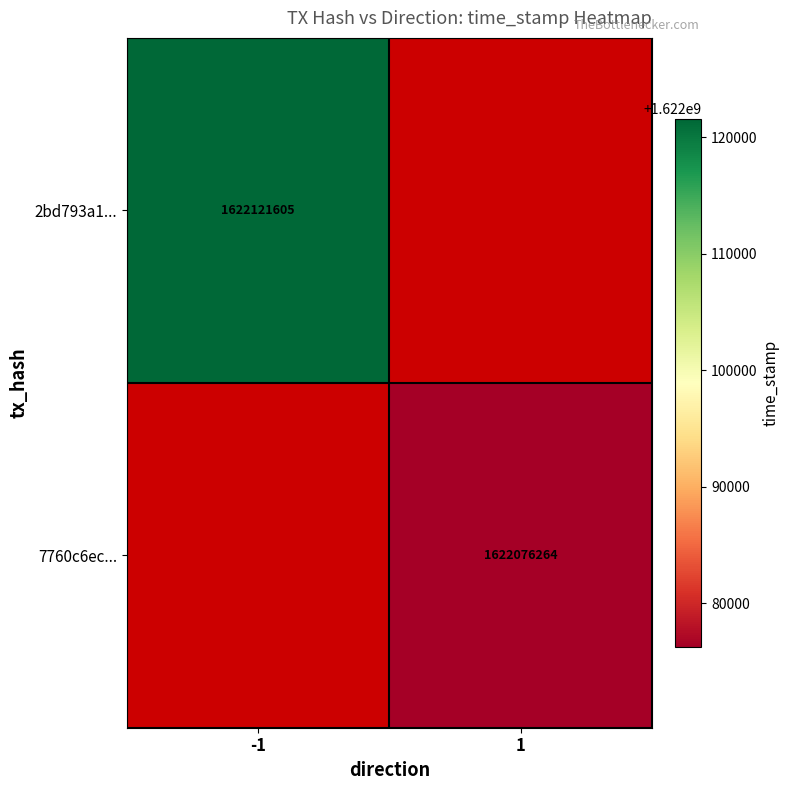

What is the smallest value displayed?

1622076264.0